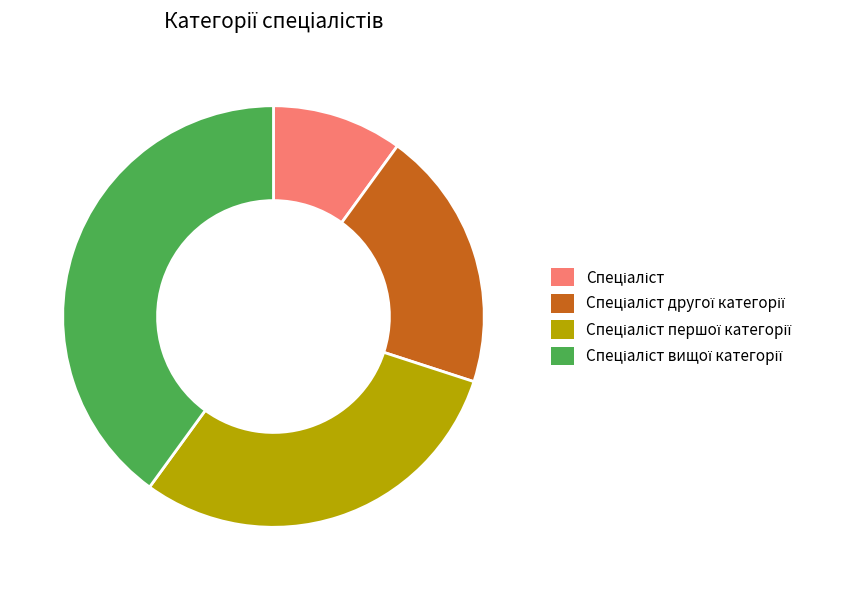

Does any single category account for the majority?

No